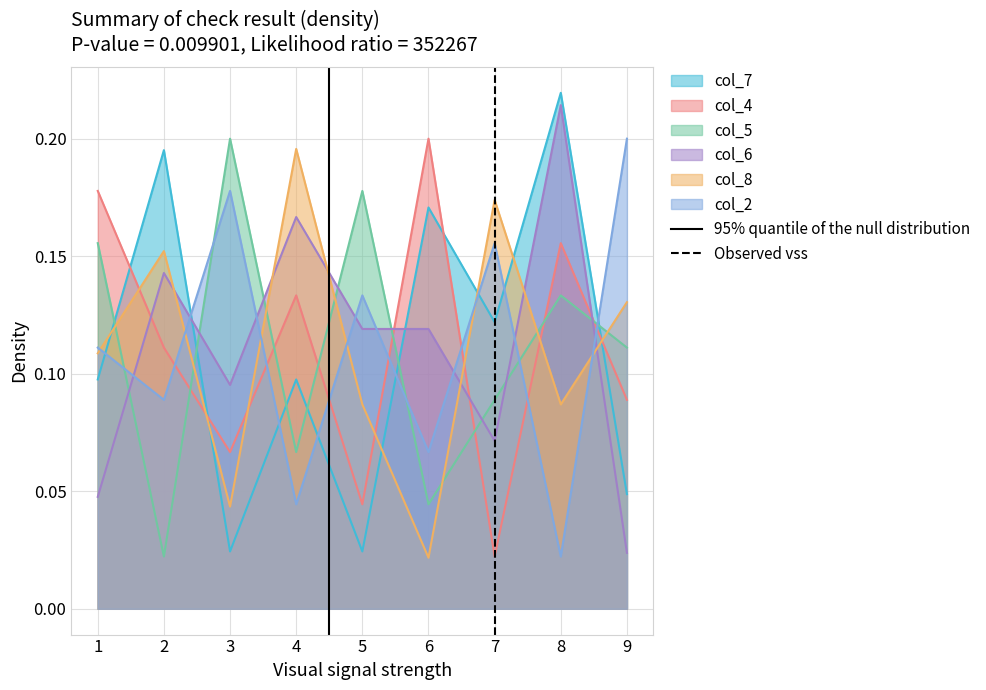

At which label does col_6 reach its peak?

8